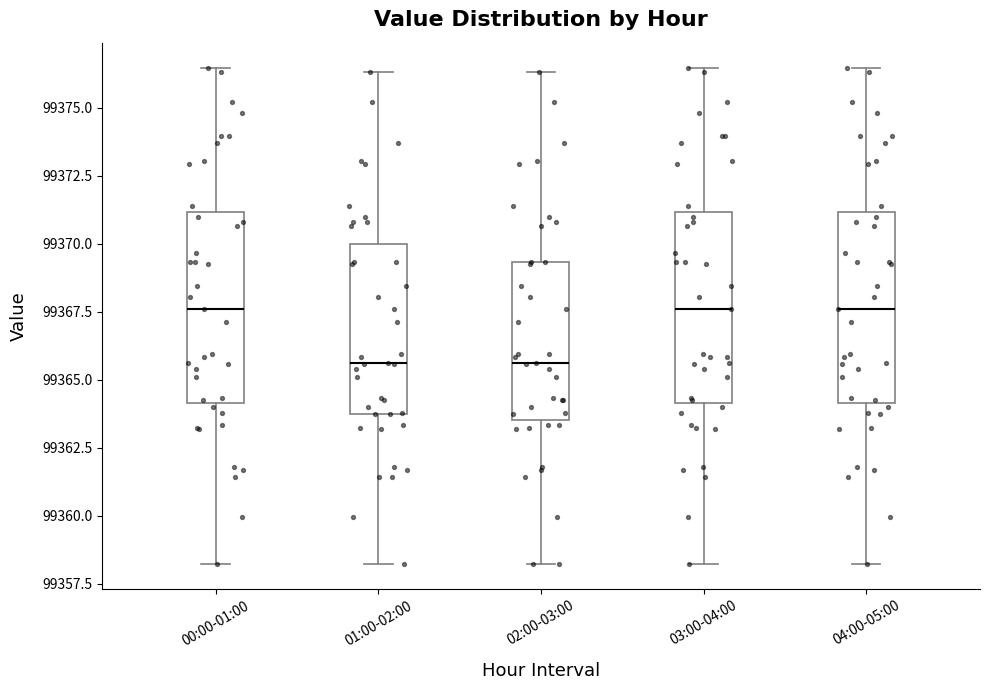

Reading left to right, transcribe this box plot: for each box, give where its median line is, the range the box spans, and where its two whiskers end, as read against the y-axis. The values are not printed on the chart, so give them approximately, as read against the axis.

00:00-01:00: median 99367.5, box 99364.0 to 99371.0, whiskers 99358.0 to 99376.5
01:00-02:00: median 99365.5, box 99363.5 to 99370.0, whiskers 99358.0 to 99376.5
02:00-03:00: median 99365.5, box 99363.5 to 99369.5, whiskers 99358.0 to 99376.5
03:00-04:00: median 99367.5, box 99364.0 to 99371.0, whiskers 99358.0 to 99376.5
04:00-05:00: median 99367.5, box 99364.0 to 99371.0, whiskers 99358.0 to 99376.5